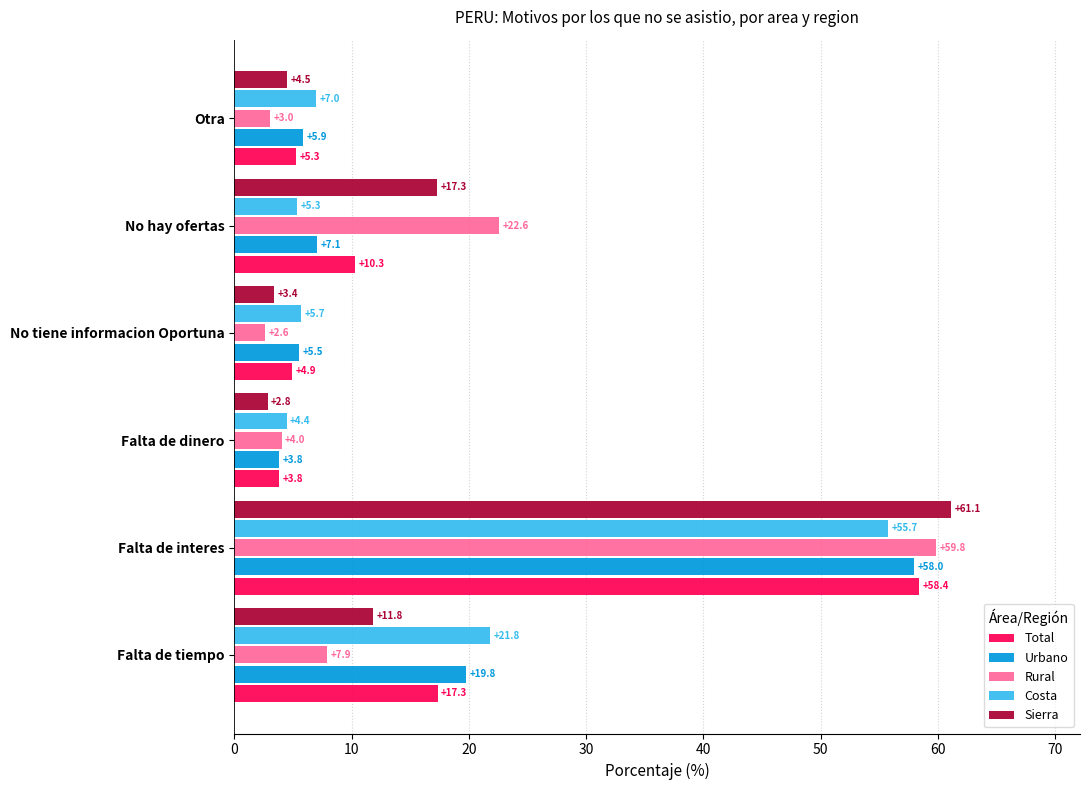

Where is Sierra nearest to the value 31?

No hay ofertas